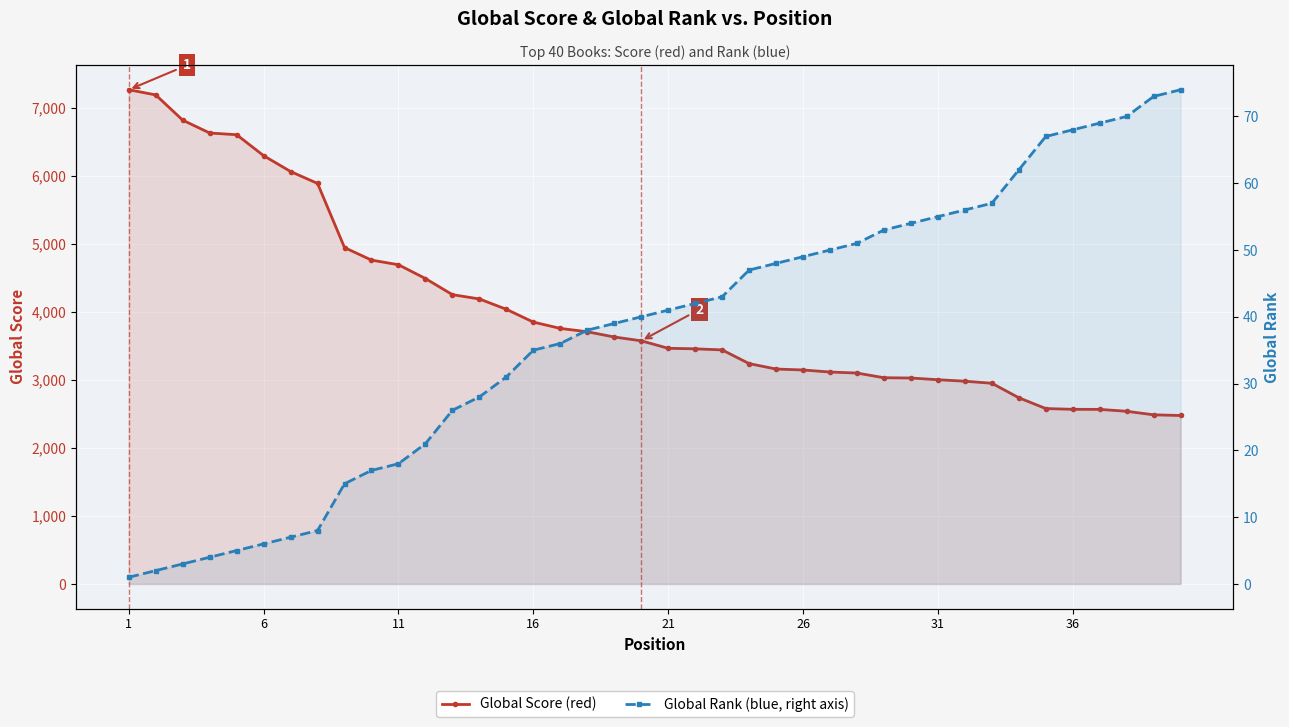

What is the value of the Global Score point at the 24th from the left?

3239